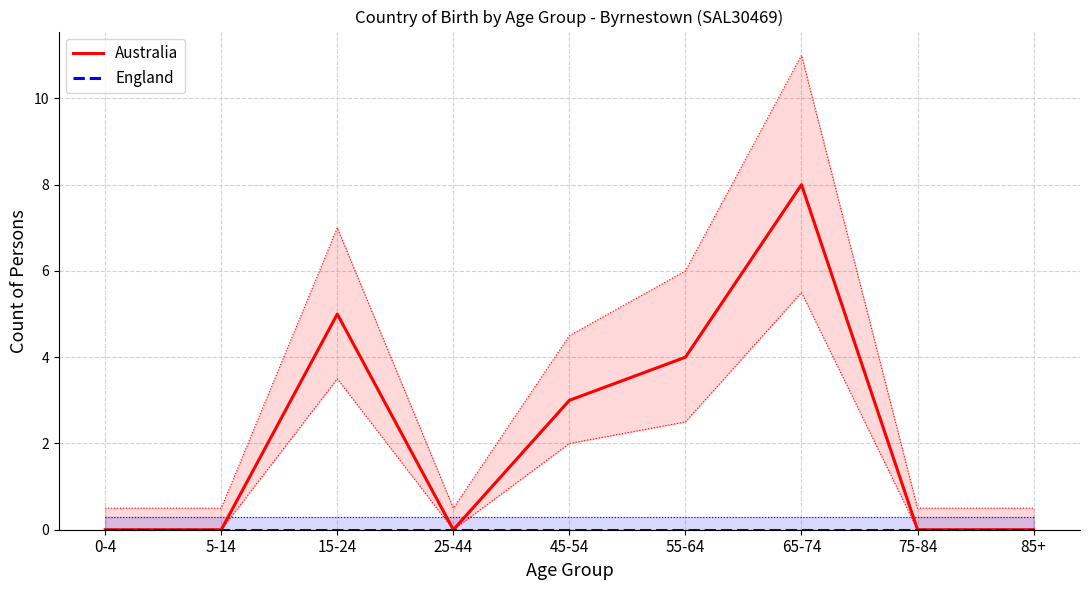

True or false: Australia and England intersect in this chart.

False